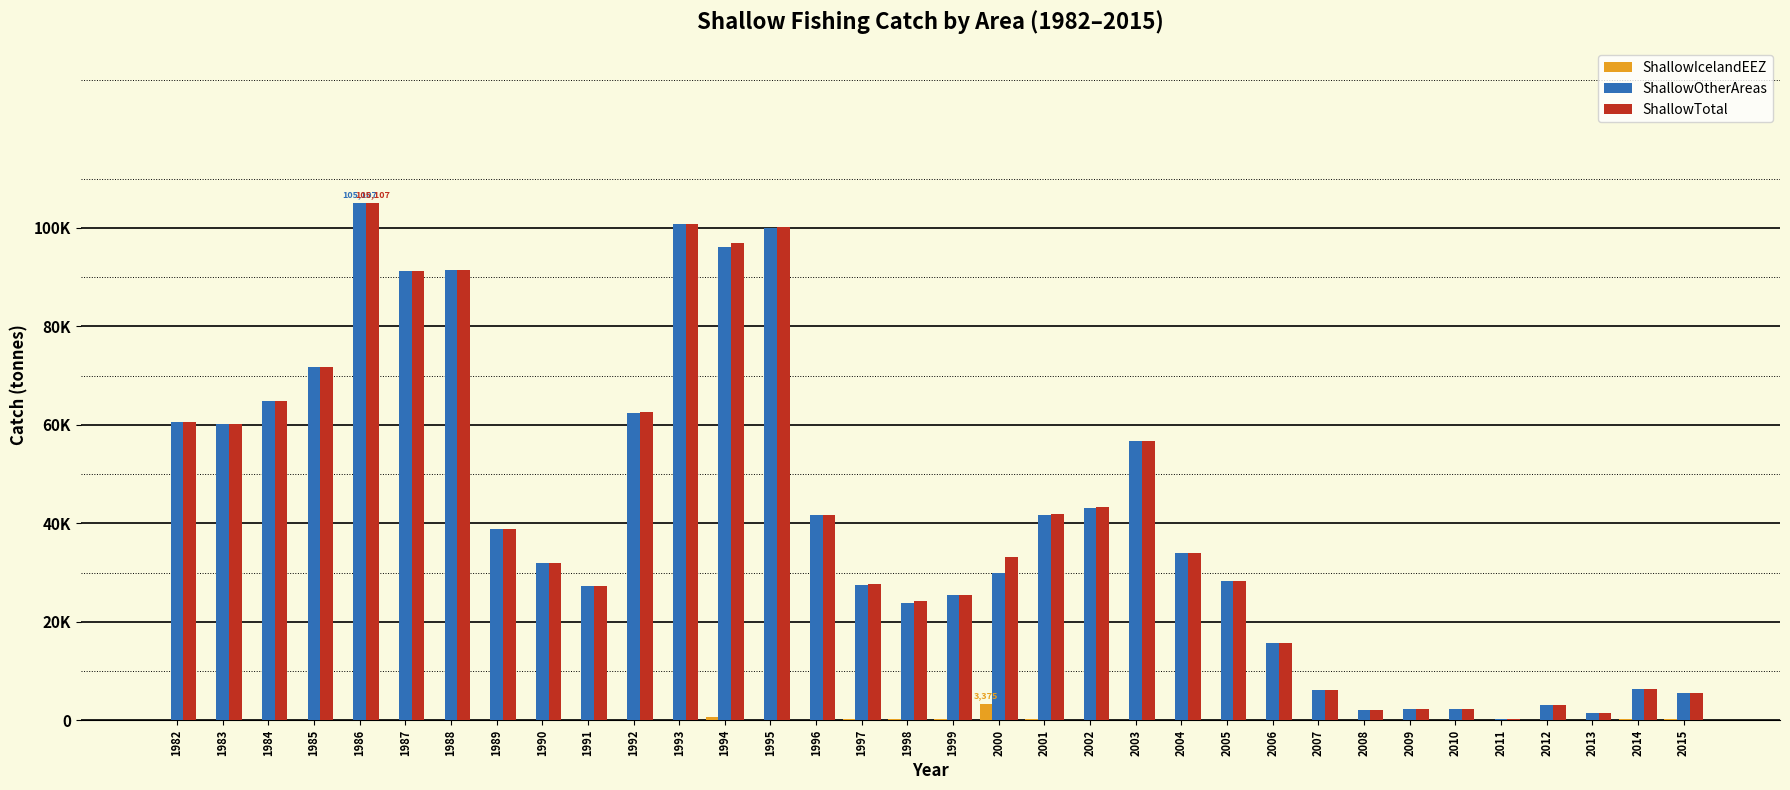

What are all the series names shown in the legend?

ShallowIcelandEEZ, ShallowOtherAreas, ShallowTotal